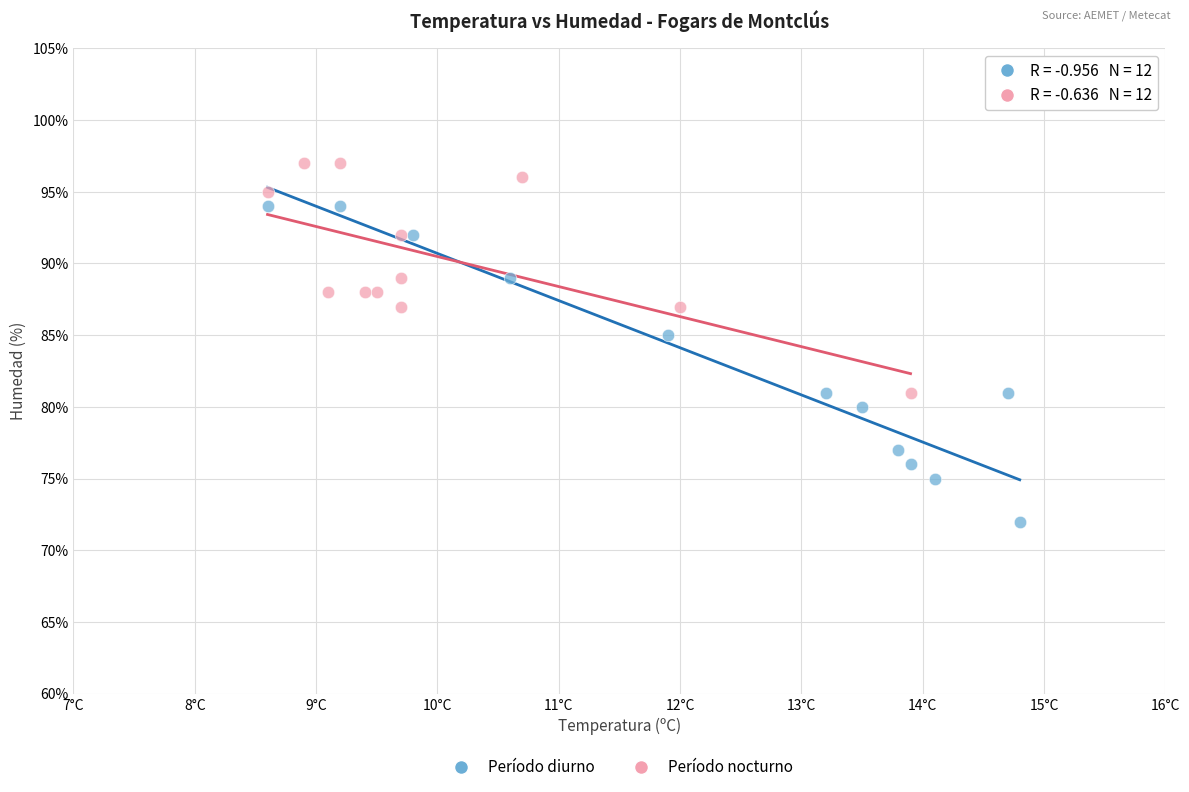

Which series has the largest Y range (max minus min)?

Período diurno